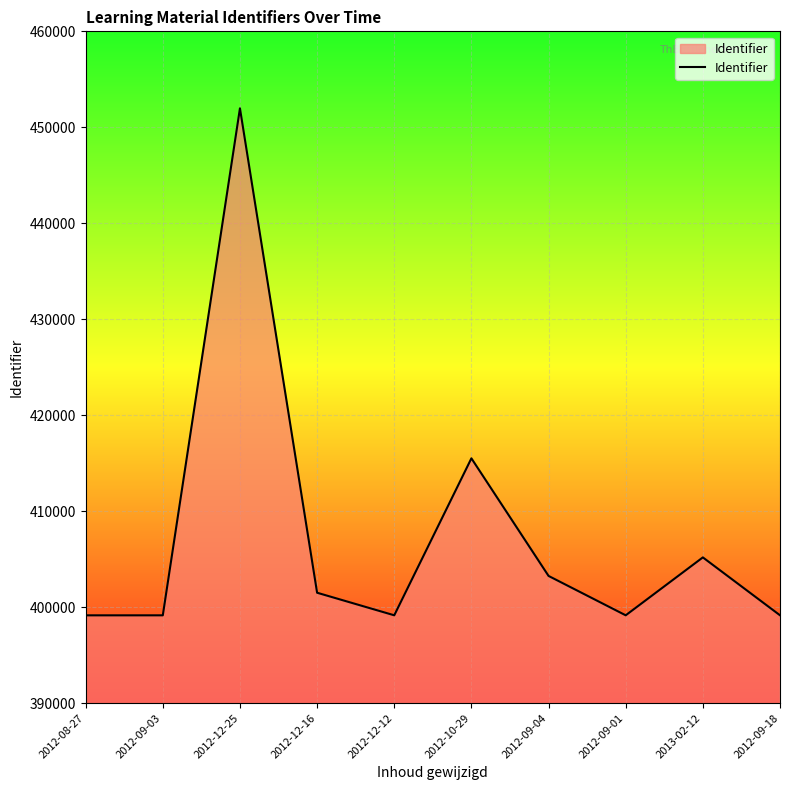

Where is the data nearest to the value 425565?

2012-10-29